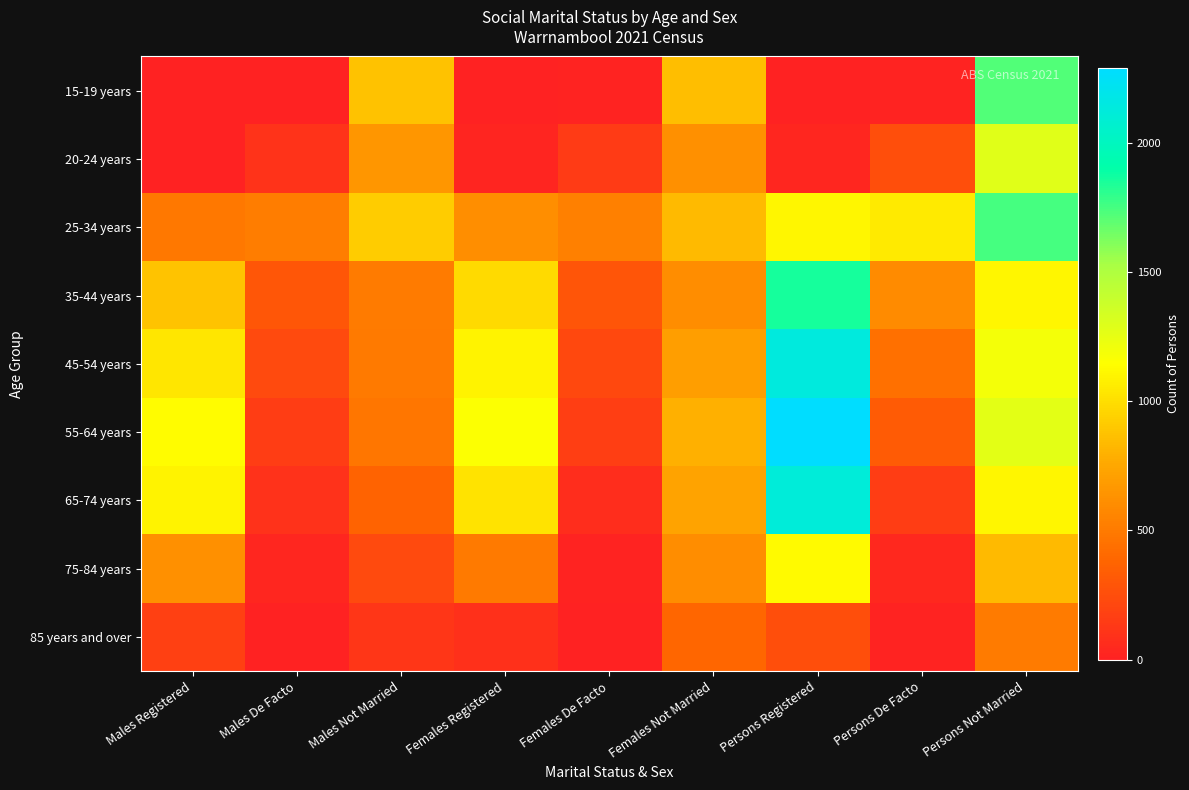

Count the number of categories in the chart.

9